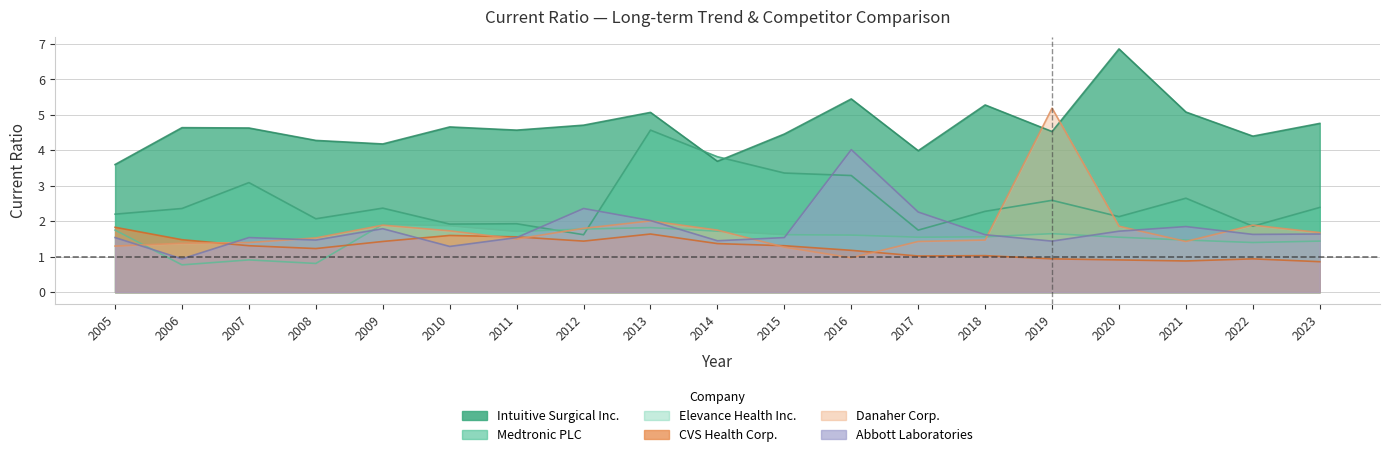

Count the number of categories in the chart.

19